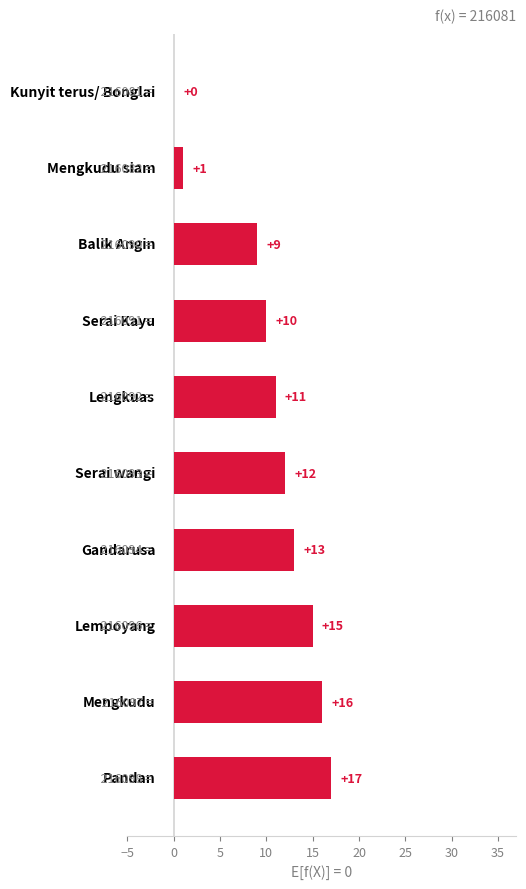

How many series are shown in this chart?

1